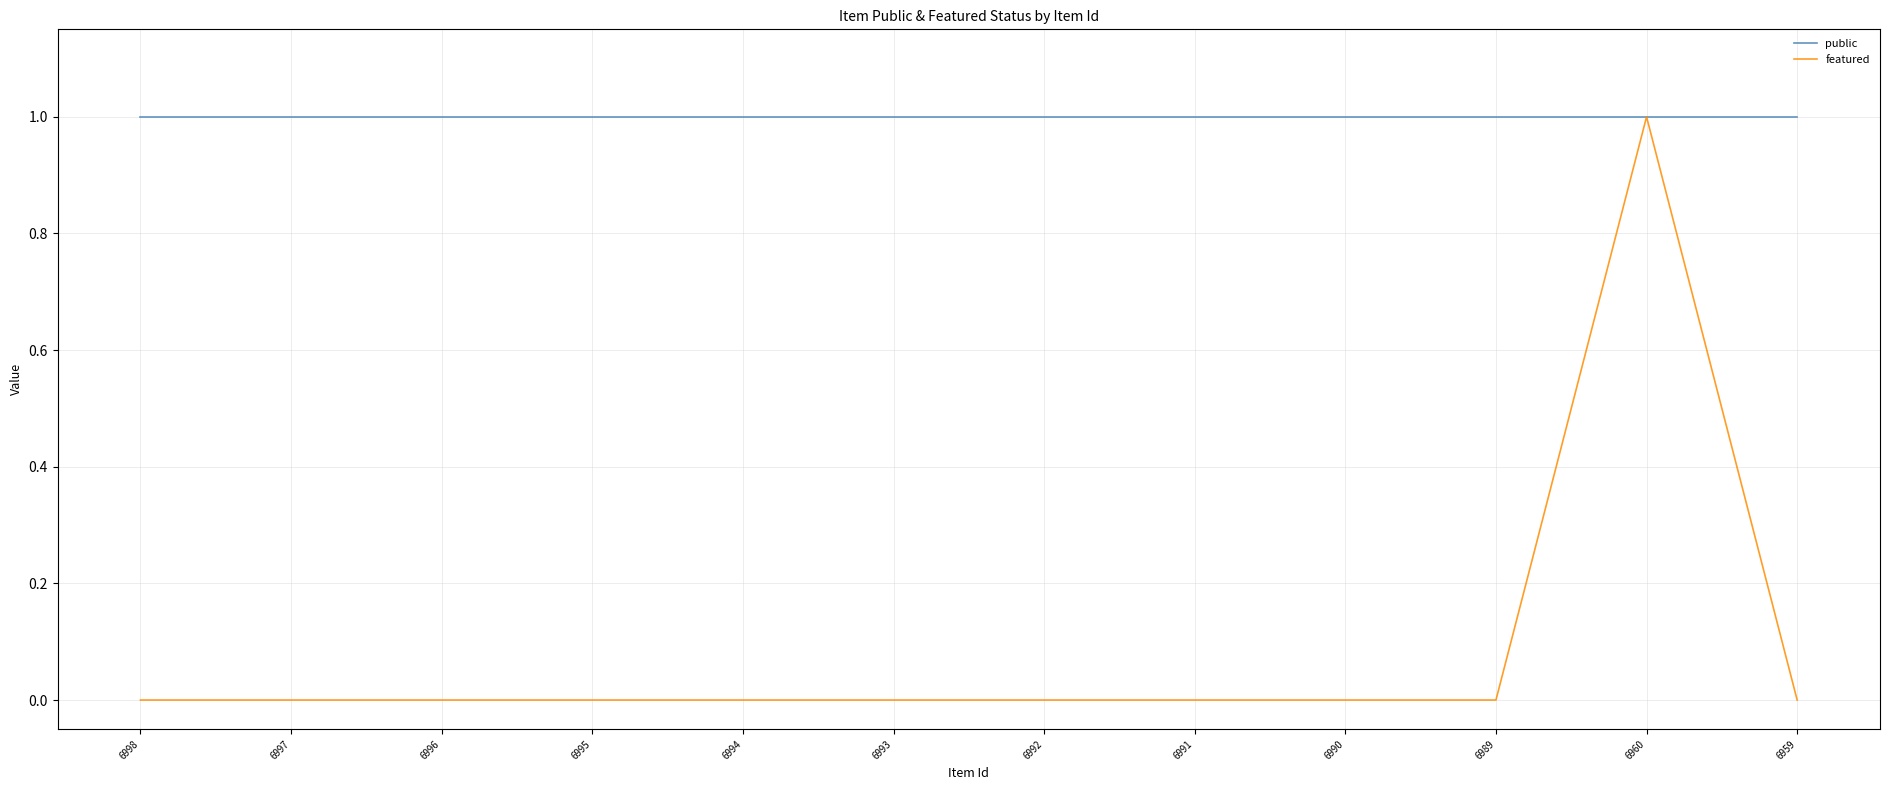

The value of featured at 6995 is 1. True or false?

False